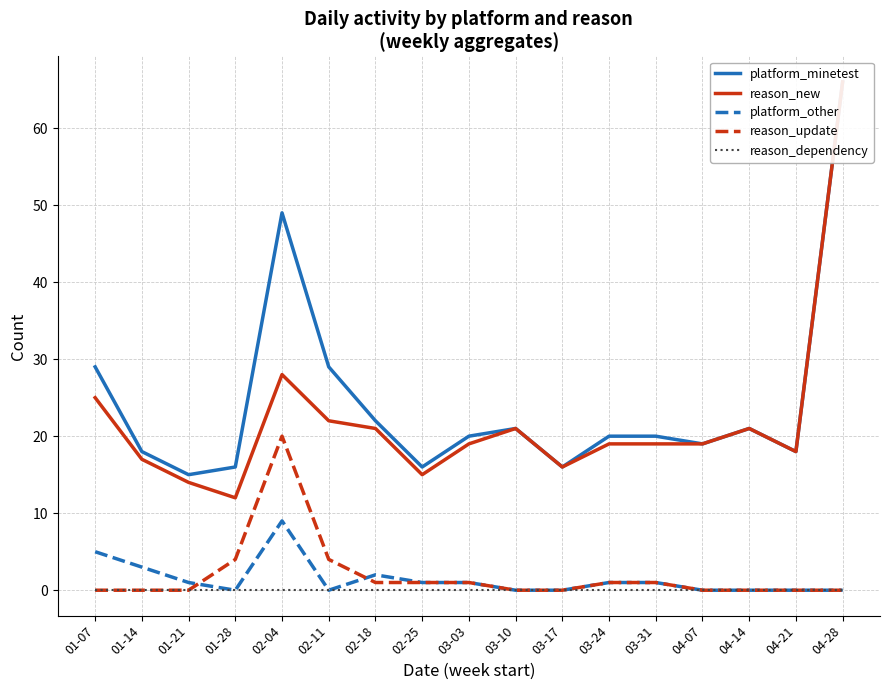

Which has a higher value, 04-21 or 01-14?

04-21